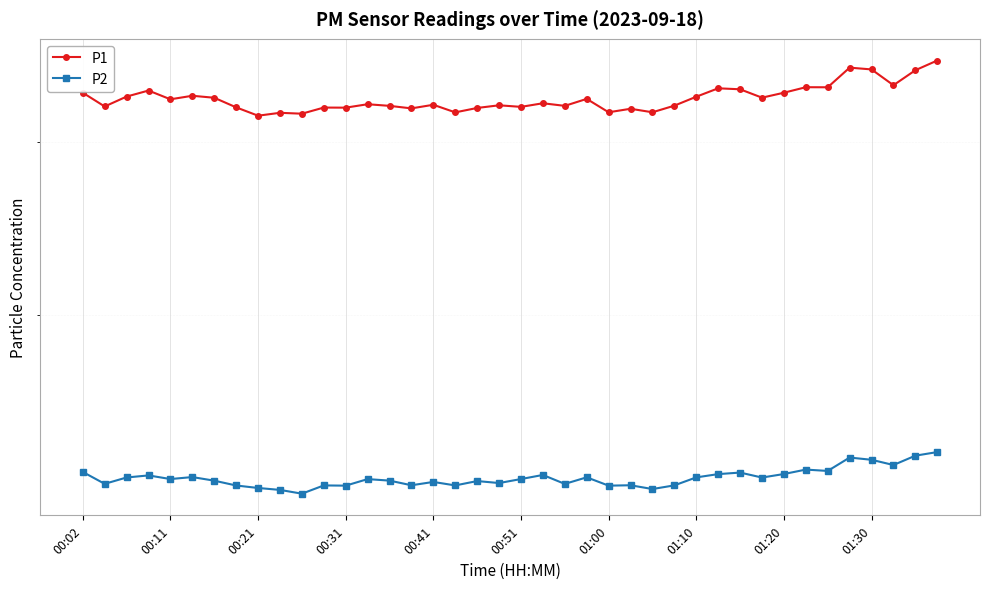

What is the total value across all series at 00:02?

474.8